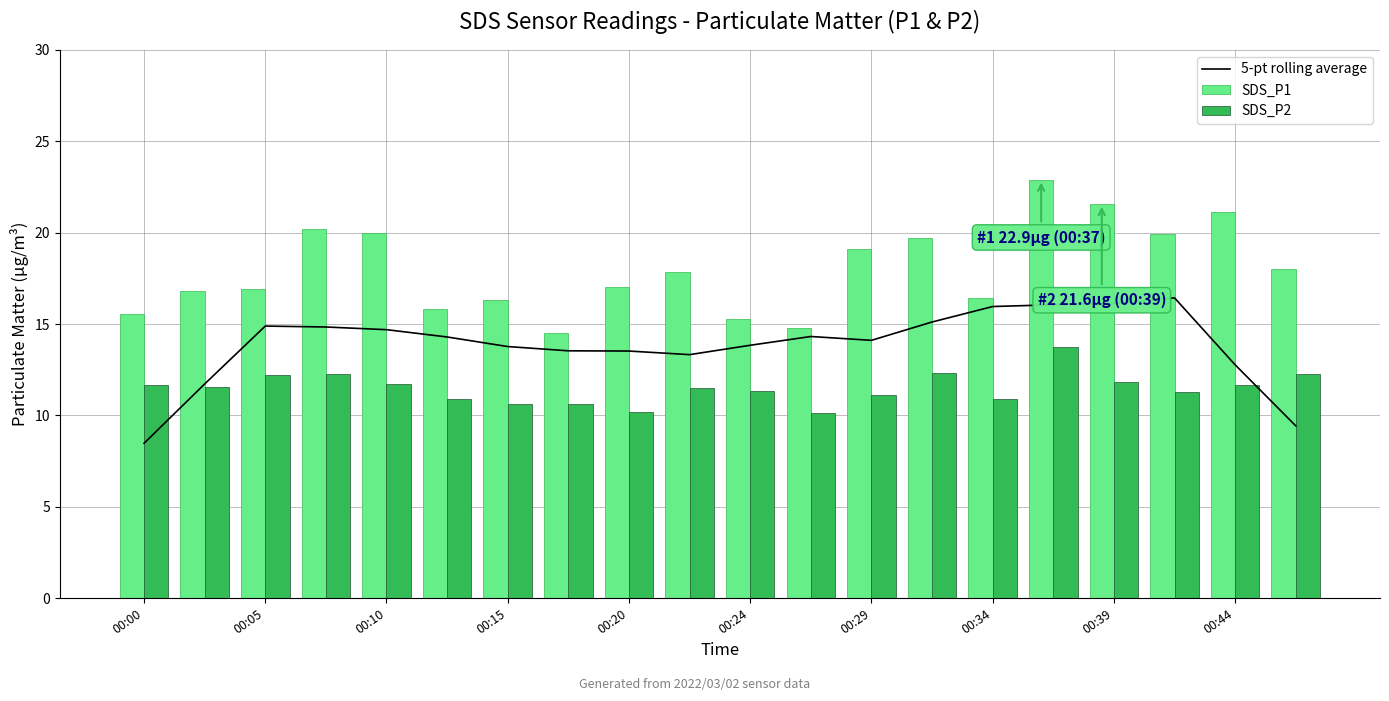

Is it true that 5-pt rolling average equals 28.0 at 00:34?

False